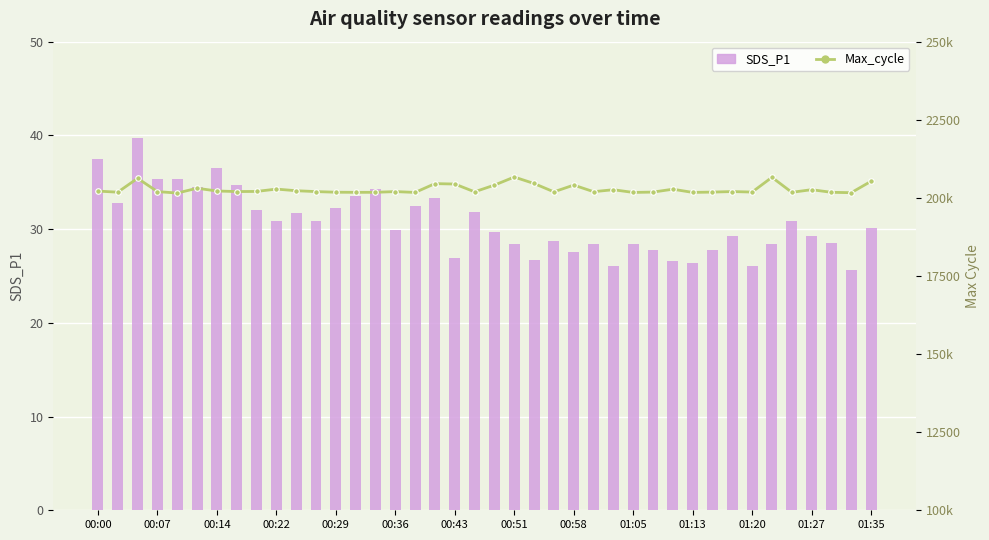

Read the Max_cycle value at 00:29.

20154.0